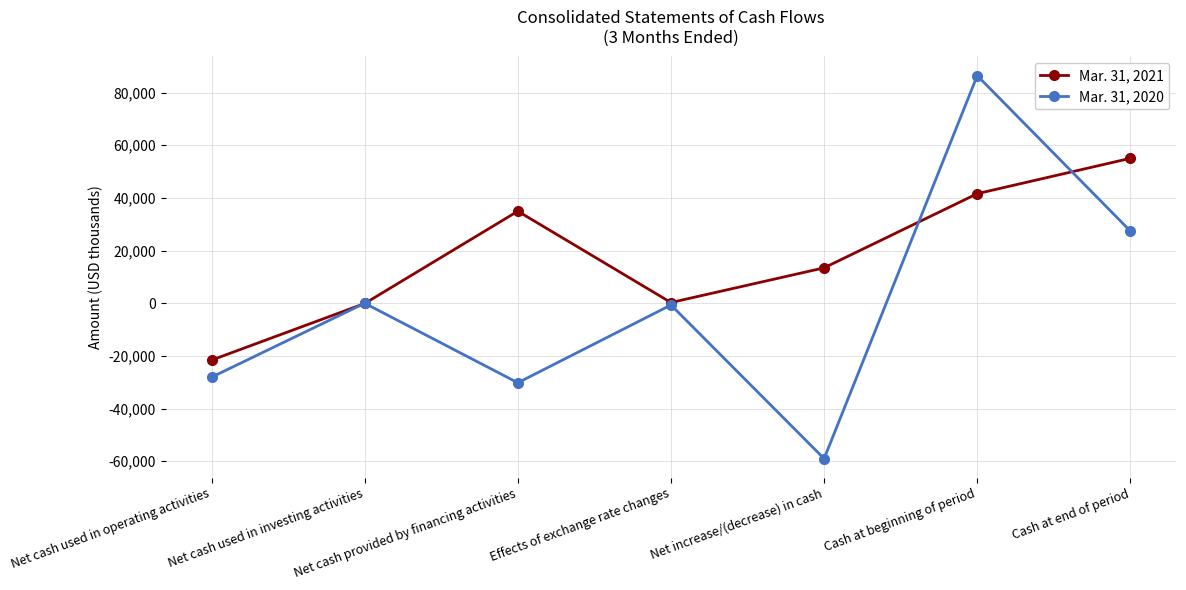

List the series in order of their peak value, lowest first.

Mar. 31, 2021, Mar. 31, 2020